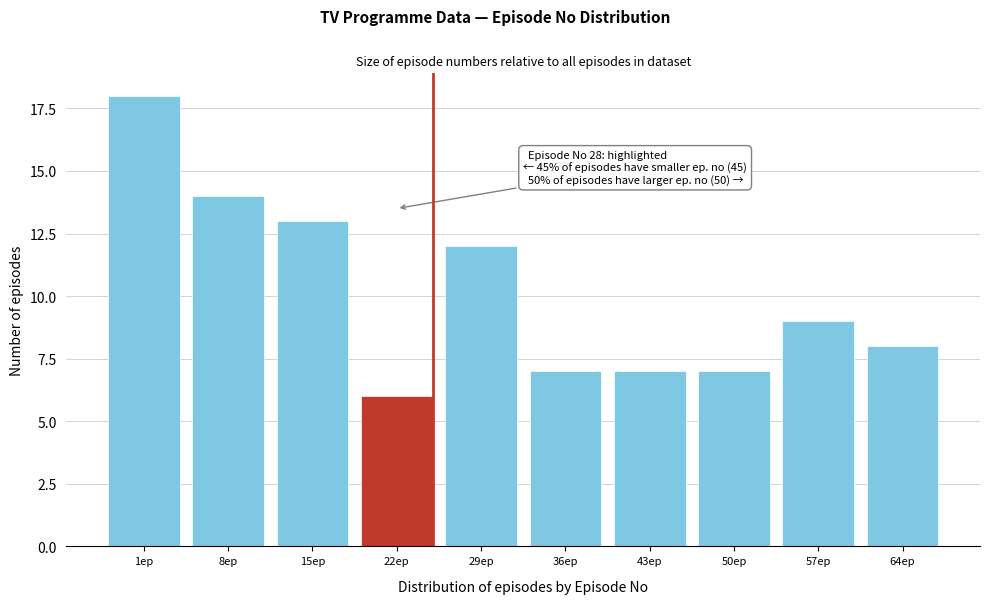

Reading left to right, extract all data points from this chart.

18	14	13	6	12	7	7	7	9	8